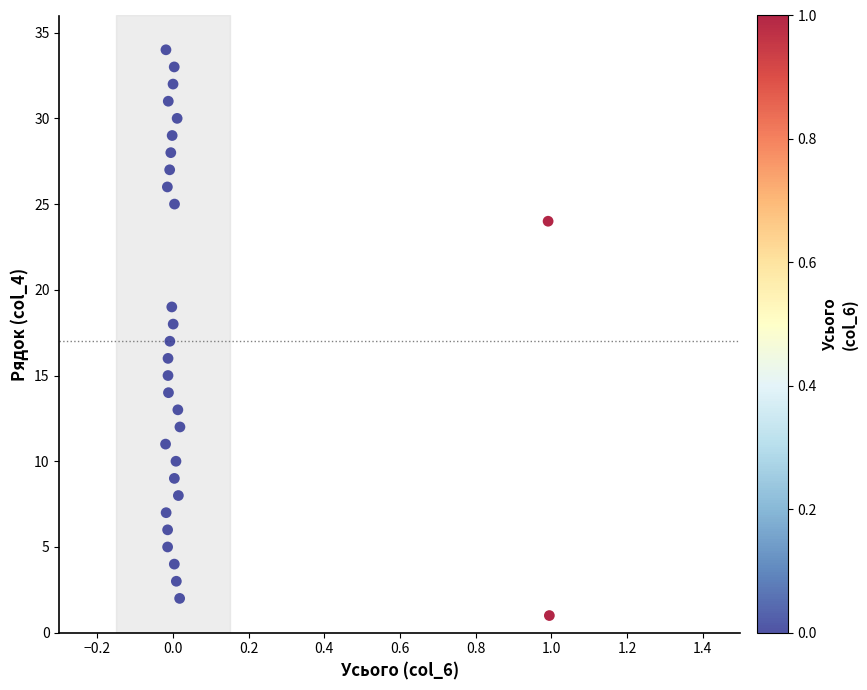

How many data points are displayed?

30